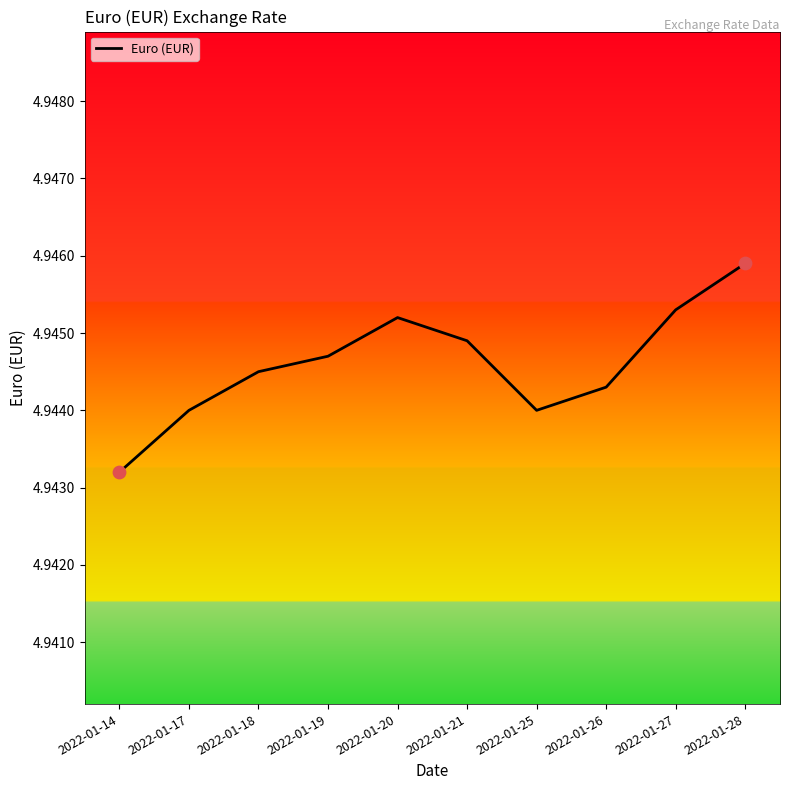

Which has a higher value, 2022-01-17 or 2022-01-27?

2022-01-27